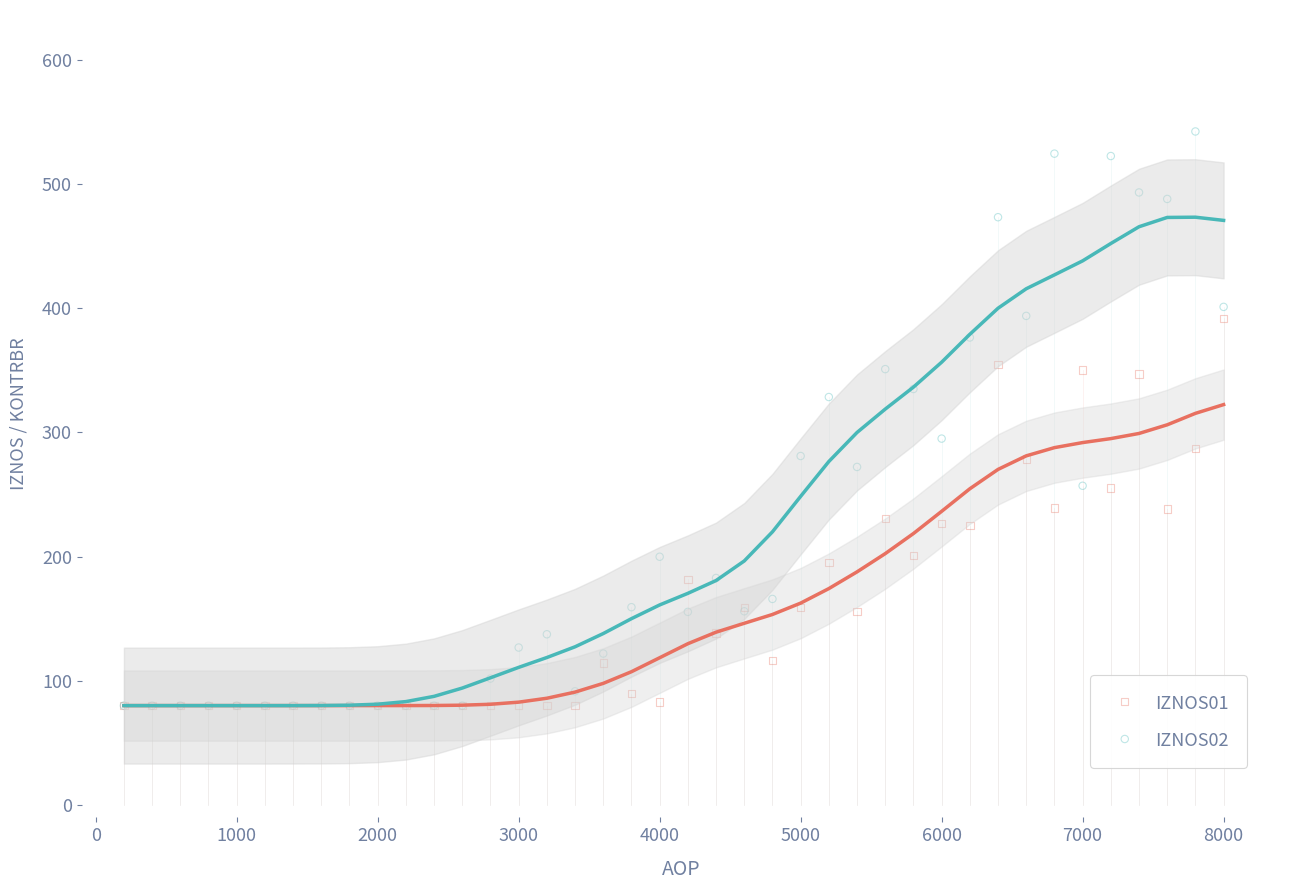

What are all the series names shown in the legend?

IZNOS01, IZNOS02